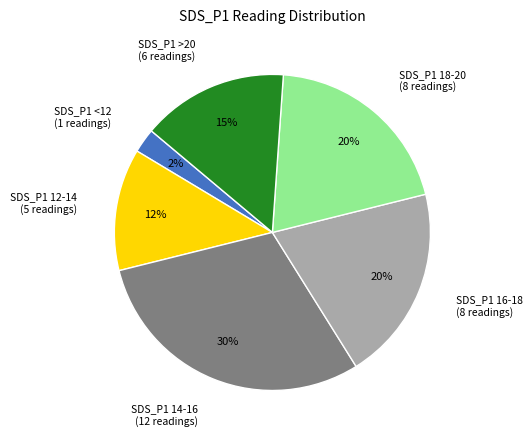

How many slices are in this pie chart?

6